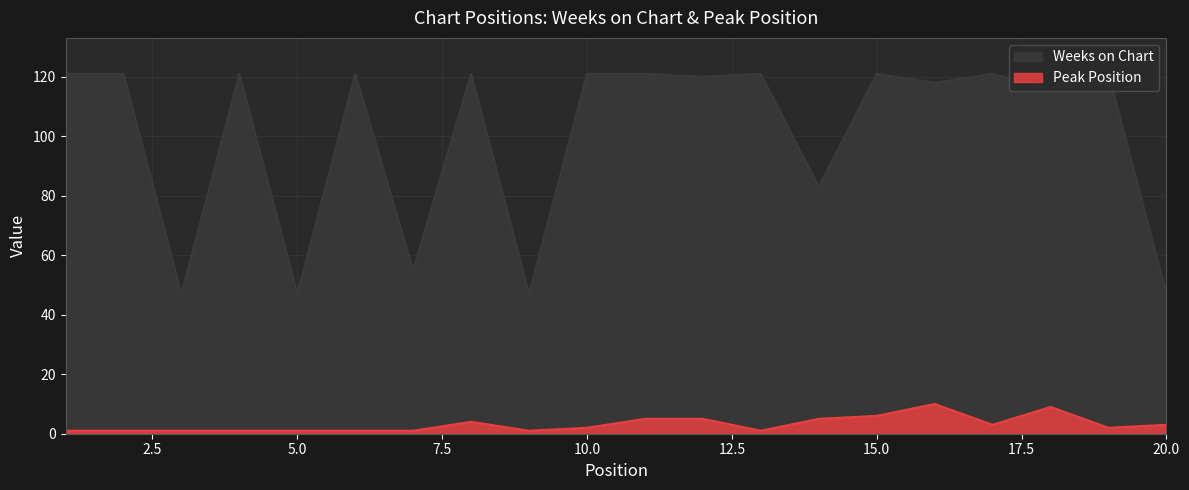

At which label does Peak Position first exceed 2?

8